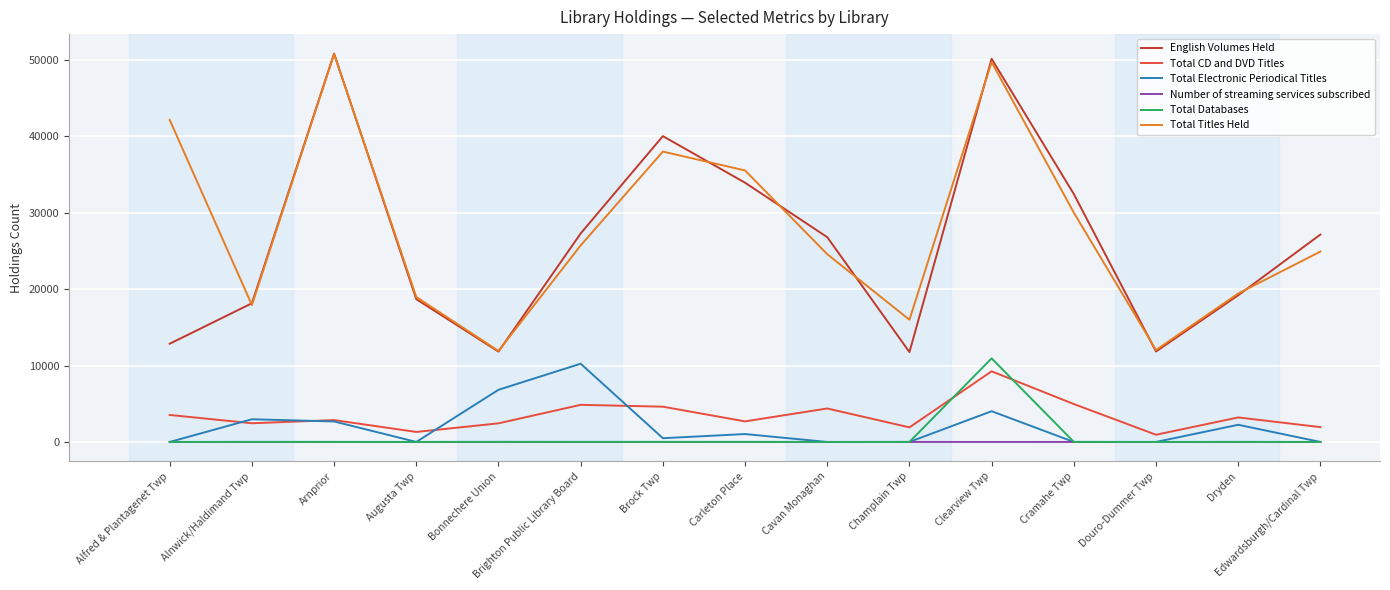

Which series has the largest range (max minus min)?

English Volumes Held